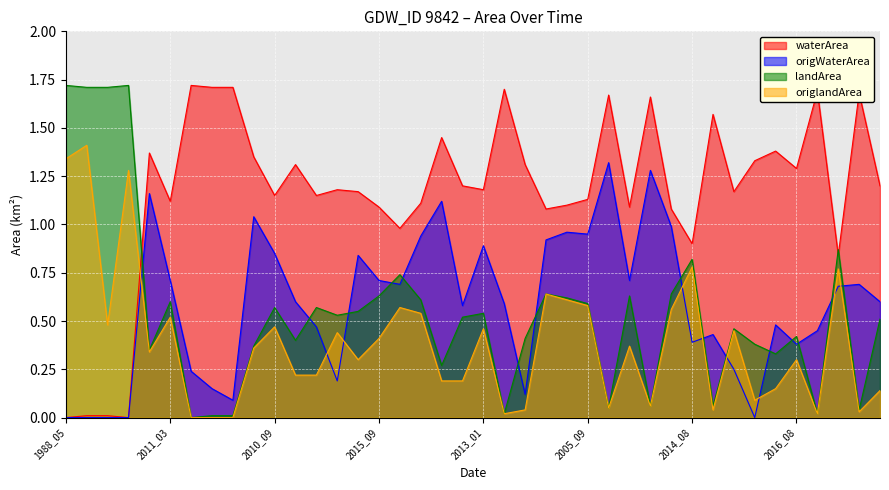

The origWaterArea series shows 0.6 at 2014_07. True or false?

True